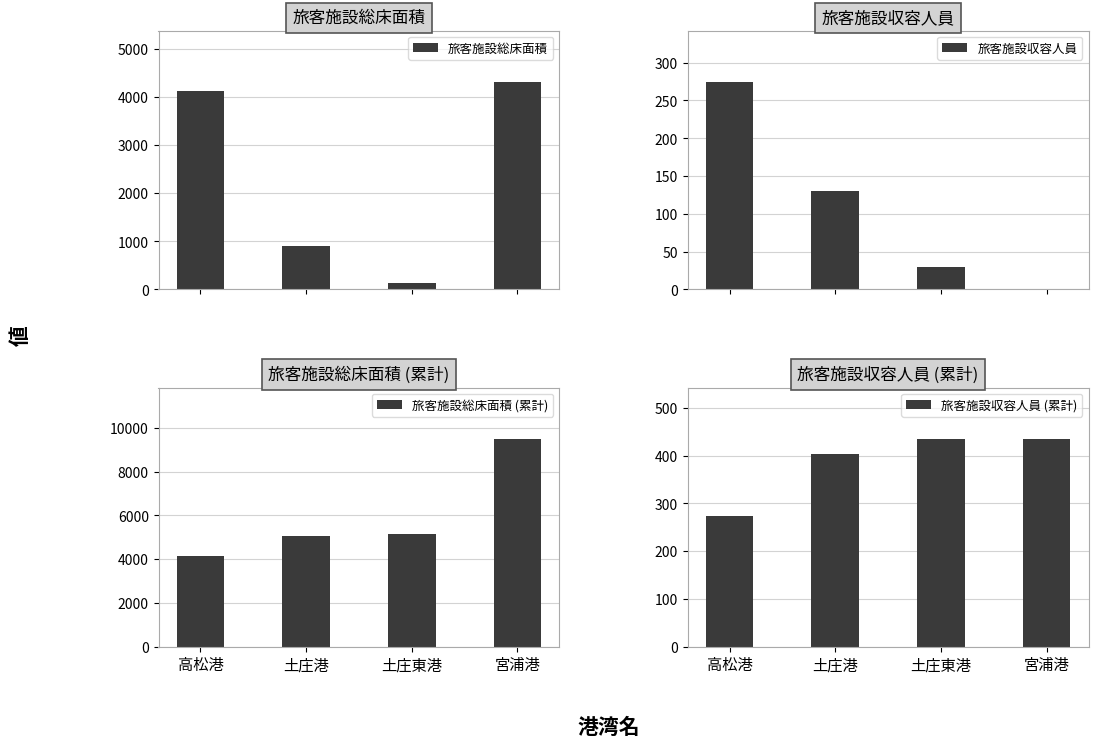

Is it true that 旅客施設総床面積 equals 133.0 at 土庄東港?

True